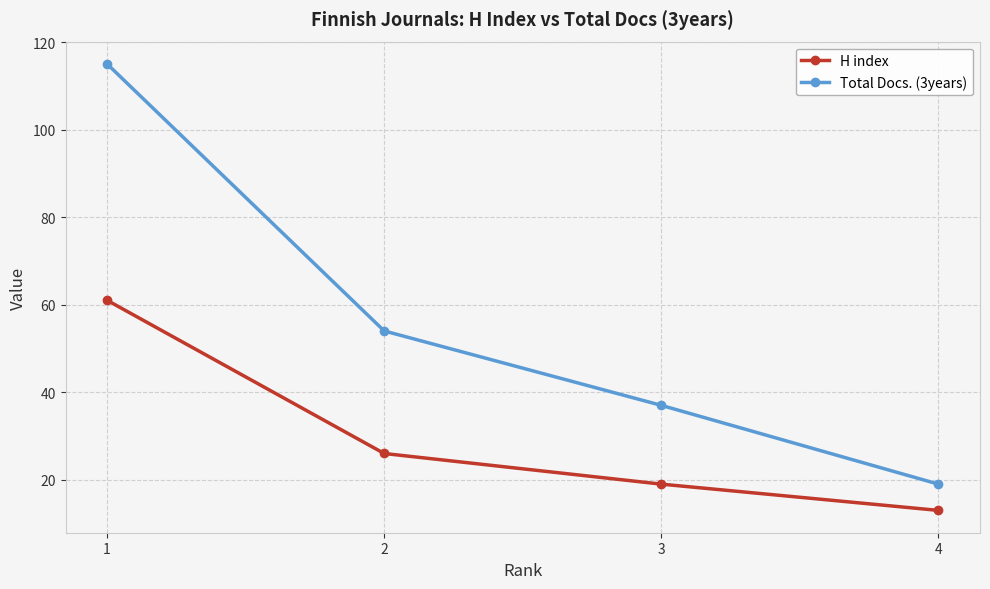

Count the Total Docs. (3years) values in the range 37 to 115.

3